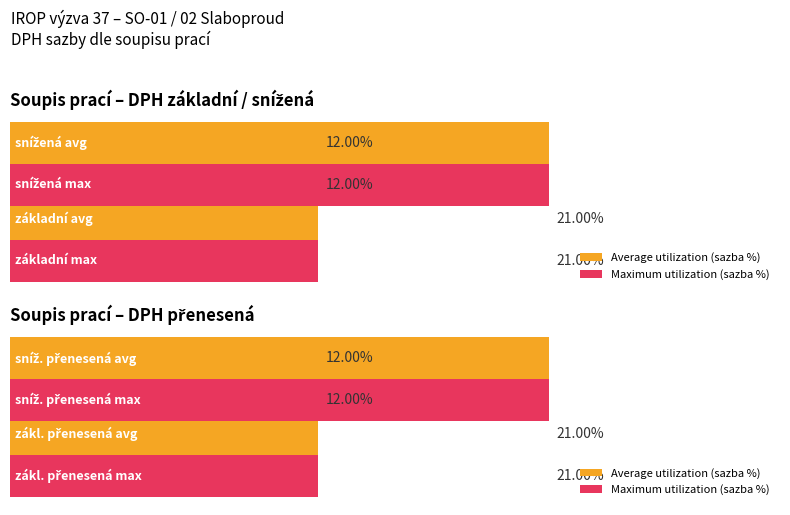

What is the difference between the maximum and minimum values in the Average utilization (sazba %) series?

9